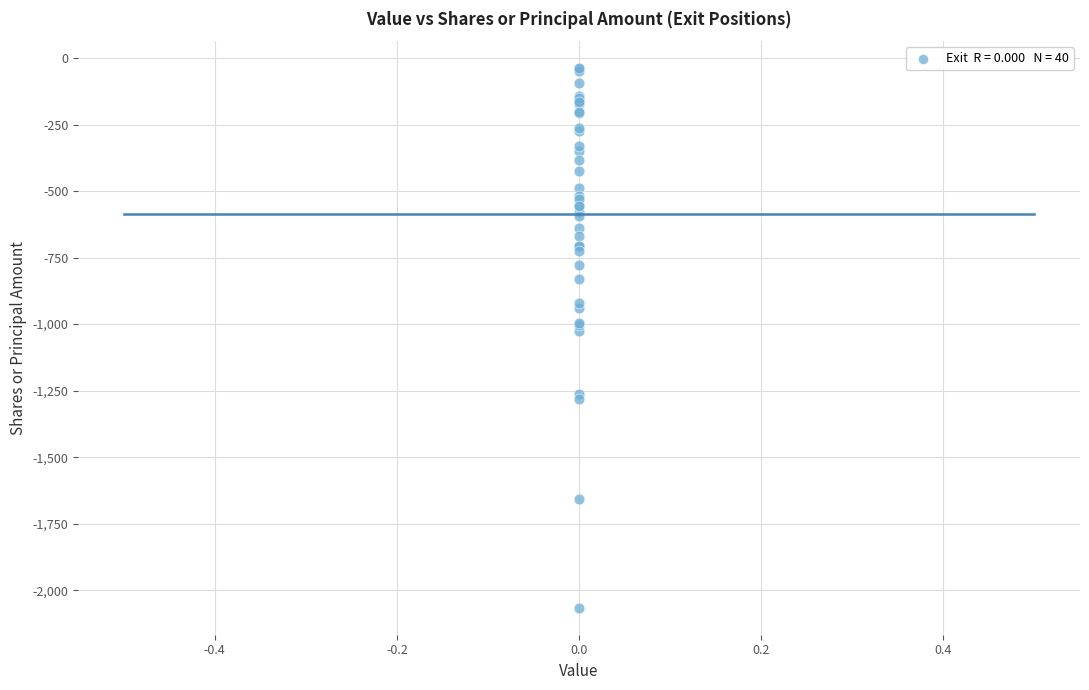

What Y value in the scatter plot is closest to -1052?

-1025